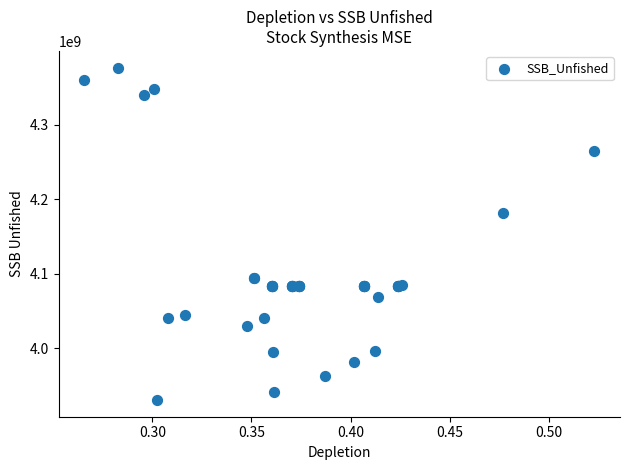

What Y value in the scatter plot is closest to 4153695000?

4181810000